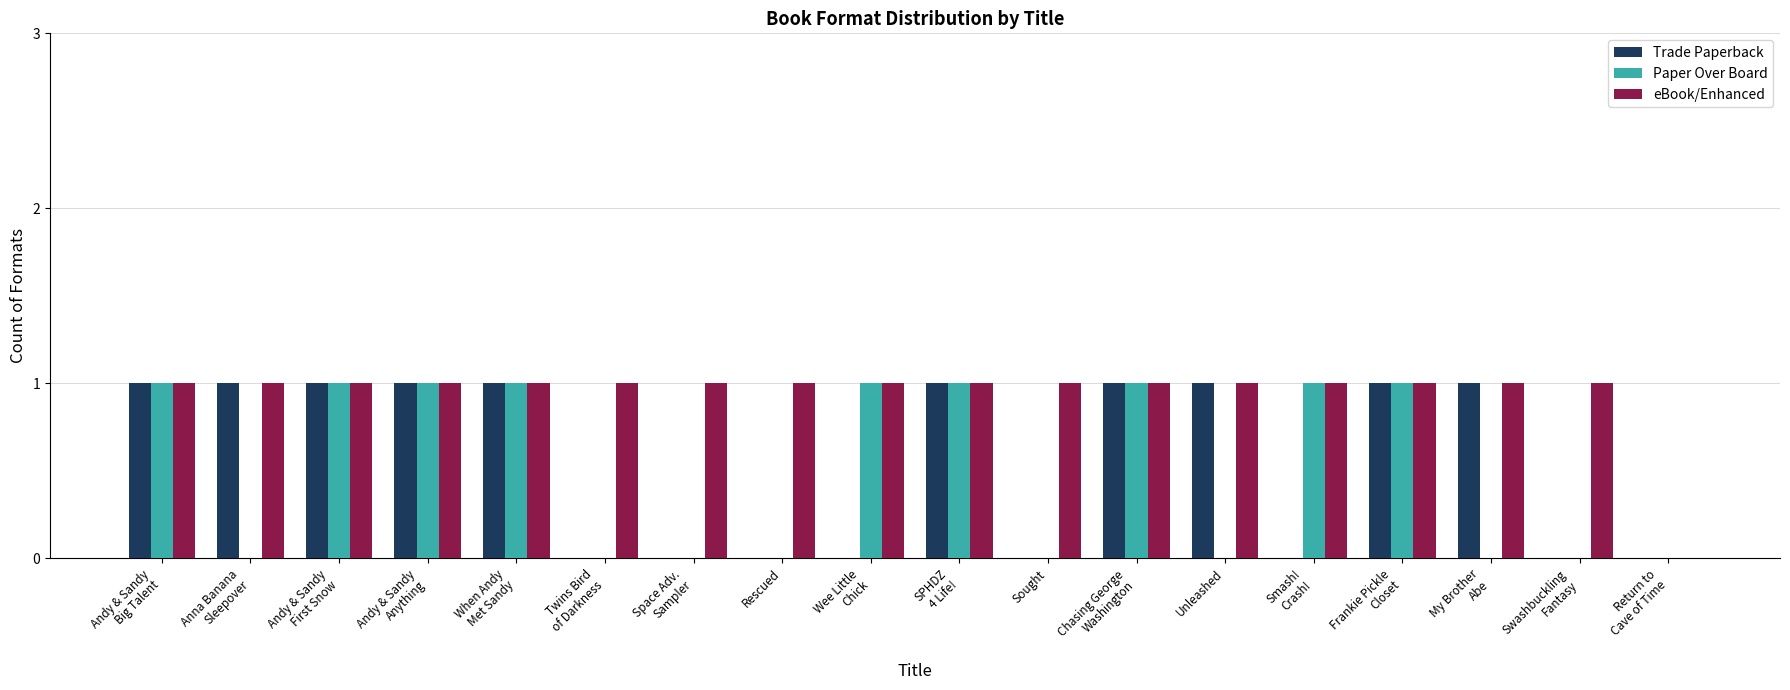

Which series has the largest total across all categories?

eBook/Enhanced